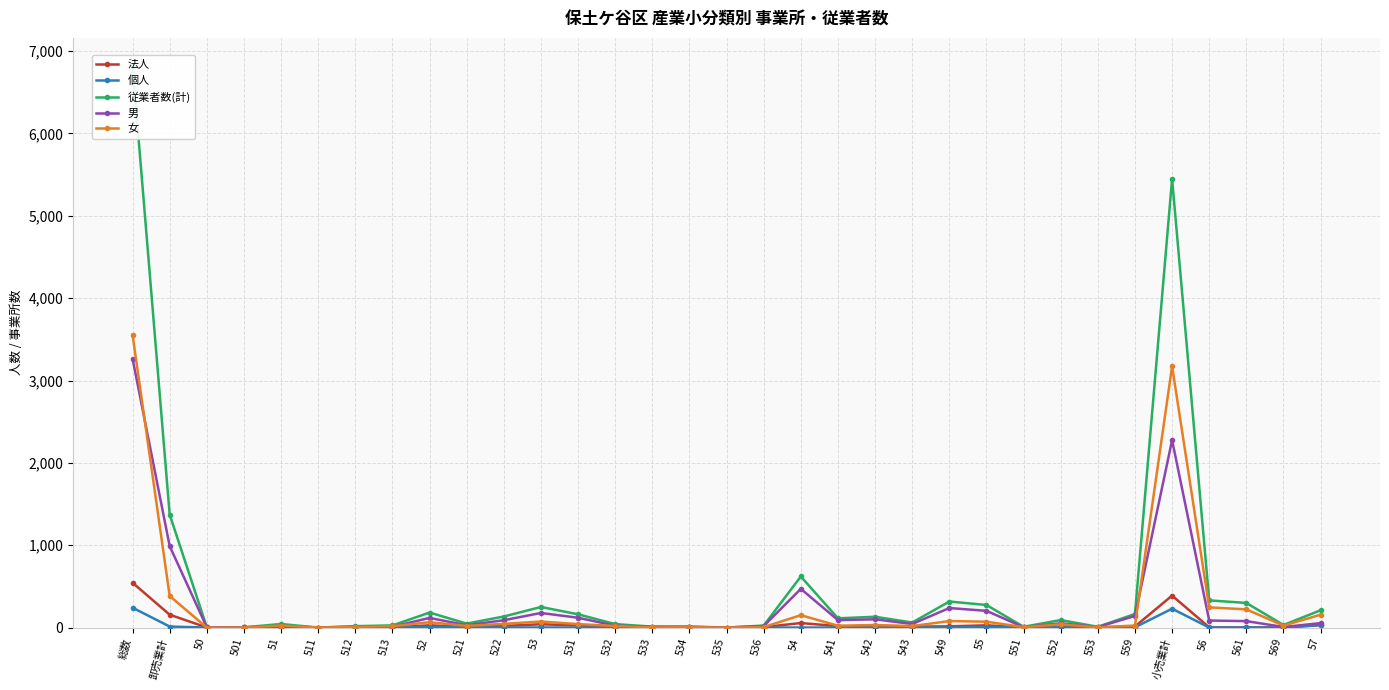

Reading right to left, what are all the values shown in this chart?

法人: 30	1	1	2	388	13	2	10	2	27	15	11	12	17	55	5	0	2	1	7	25	40	20	7	27	3	3	0	6	1	1	156	544
個人: 30	0	0	0	229	3	0	2	1	6	0	0	0	0	0	0	0	1	0	0	0	1	1	3	4	1	0	0	1	0	0	12	241
従業者数(計): 210	31	299	330	5448	165	9	91	9	274	316	61	131	112	620	24	0	12	11	42	161	250	134	48	182	26	17	0	43	3	3	1372	6820
男: 54	7	78	85	2276	141	6	52	4	203	237	43	100	90	470	18	0	8	9	23	119	177	89	28	117	10	9	0	19	3	3	989	3265
女: 156	24	221	245	3172	24	3	39	5	71	79	18	31	22	150	6	0	4	2	19	42	73	45	20	65	16	8	0	24	0	0	383	3555